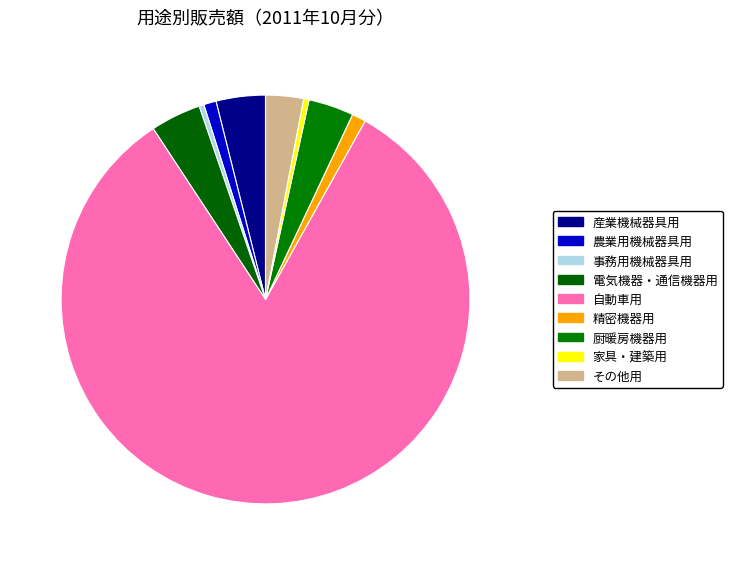

To the nearest percent, what percentage of the pie is 自動車用?

83%